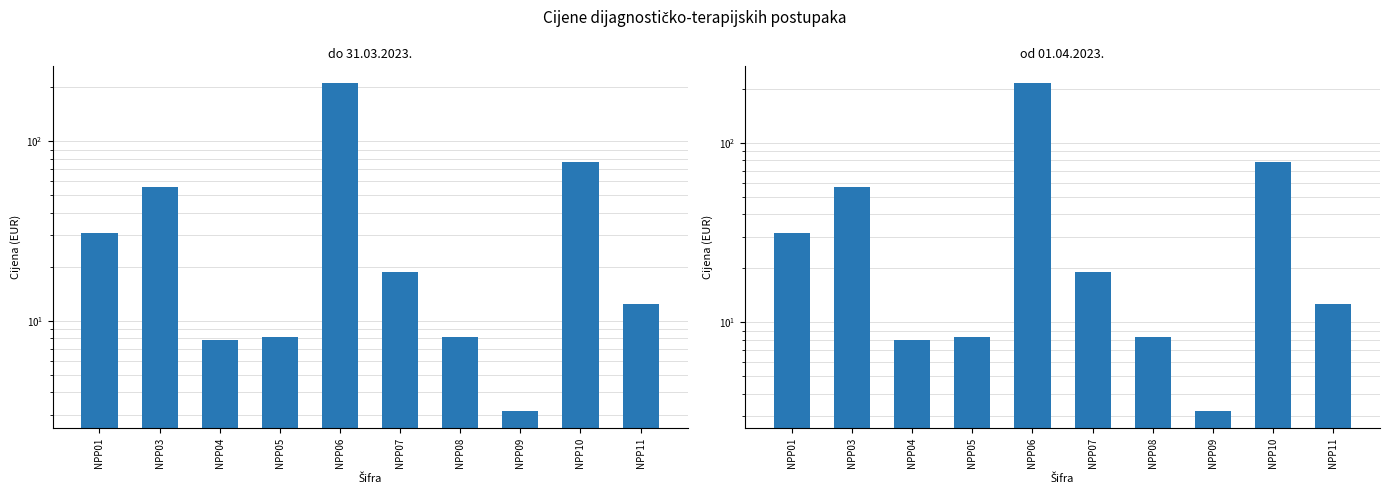

Reading left to right, what are all the values shown in this chart?

do 31.03.2023.: NPP01=30.9	NPP03=55.8	NPP04=7.8	NPP05=8.2	NPP06=212.5	NPP07=18.8	NPP08=8.2	NPP09=3.1	NPP10=77.0	NPP11=12.4
od 01.04.2023.: NPP01=31.5	NPP03=56.9	NPP04=8.0	NPP05=8.3	NPP06=216.8	NPP07=19.1	NPP08=8.3	NPP09=3.2	NPP10=78.6	NPP11=12.6